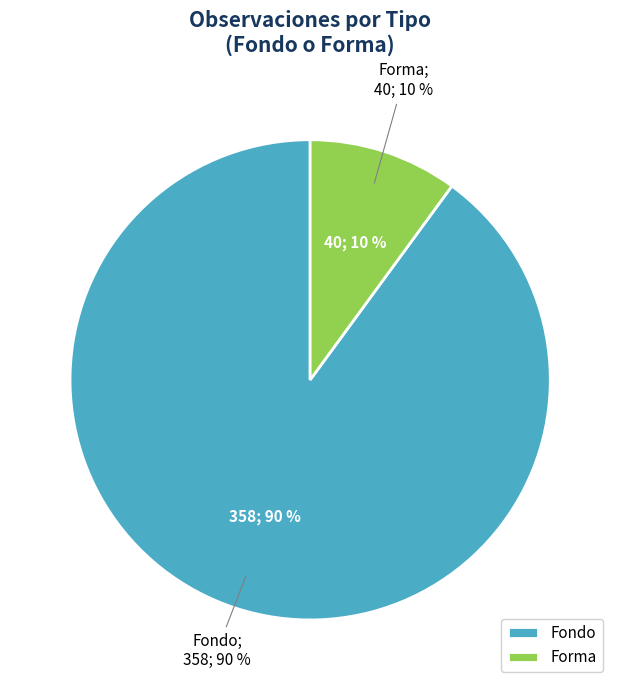

Combined, do Forma and Fondo account for over 50%?

Yes